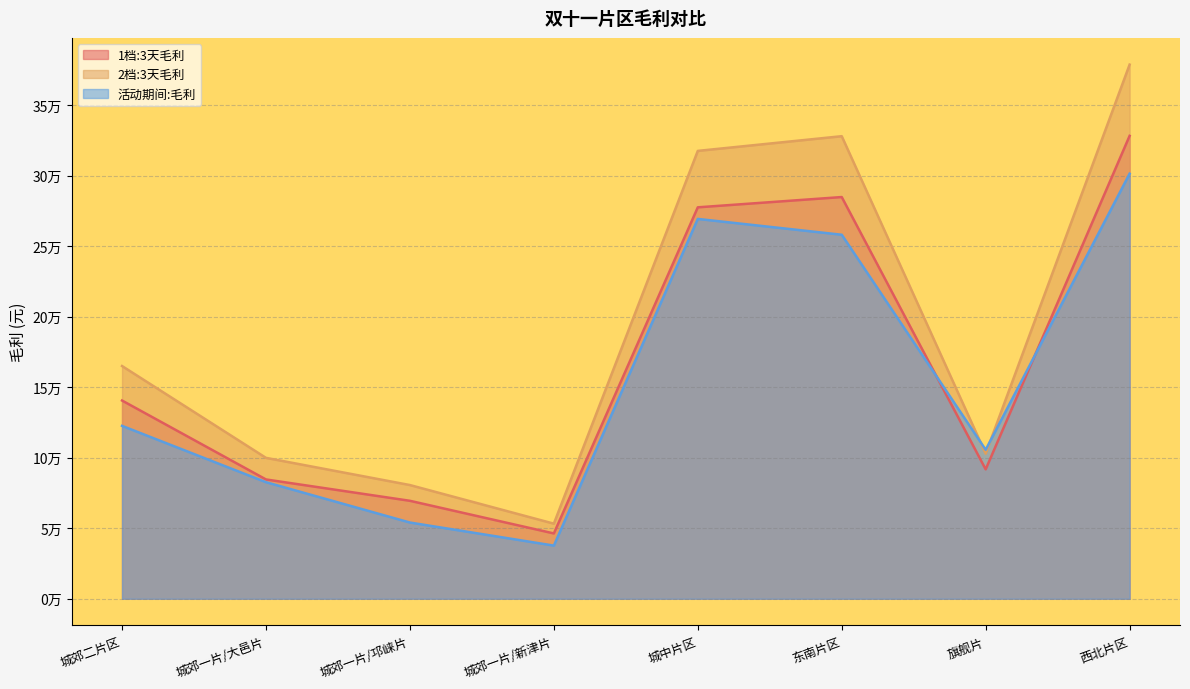

Reading left to right, what are all the values shown in this chart?

1档:3天毛利: 城郊二片区=140546.7	城郊一片/大邑片=84586.8	城郊一片/邛崃片=69449.8	城郊一片/新津片=46305.4	城中片区=277512.0	东南片区=284796.7	旗舰片=91742.5	西北片区=328188.0
2档:3天毛利: 城郊二片区=165003.0	城郊一片/大邑片=99894.5	城郊一片/邛崃片=80615.8	城郊一片/新津片=53243.7	城中片区=317521.5	东南片区=327943.8	旗舰片=102872.2	西北片区=378703.0
活动期间:毛利: 城郊二片区=122578.3	城郊一片/大邑片=82643.1	城郊一片/邛崃片=54039.8	城郊一片/新津片=37683.5	城中片区=269291.8	东南片区=258070.6	旗舰片=105621.6	西北片区=301362.1